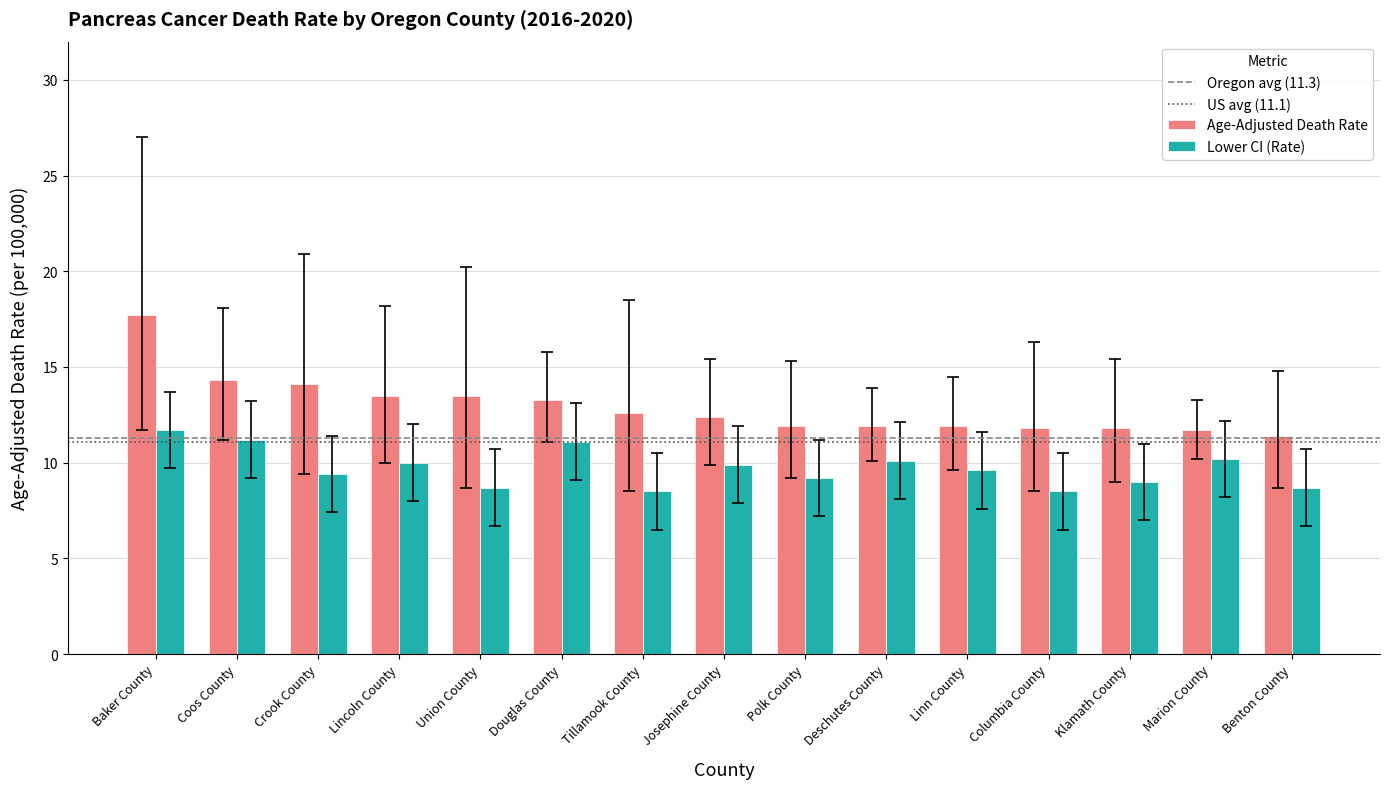

What is the label of the 12th bar from the left?

Columbia County